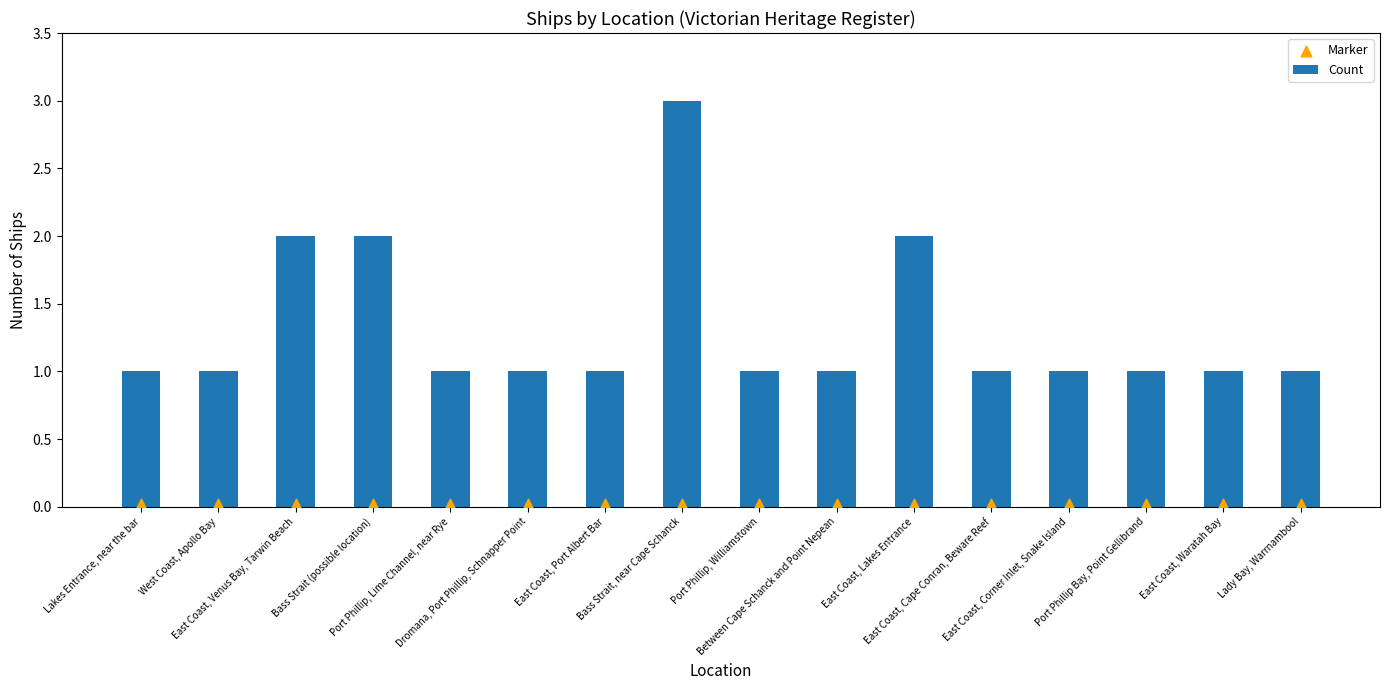

Which series reaches the minimum Y coordinate?

Marker